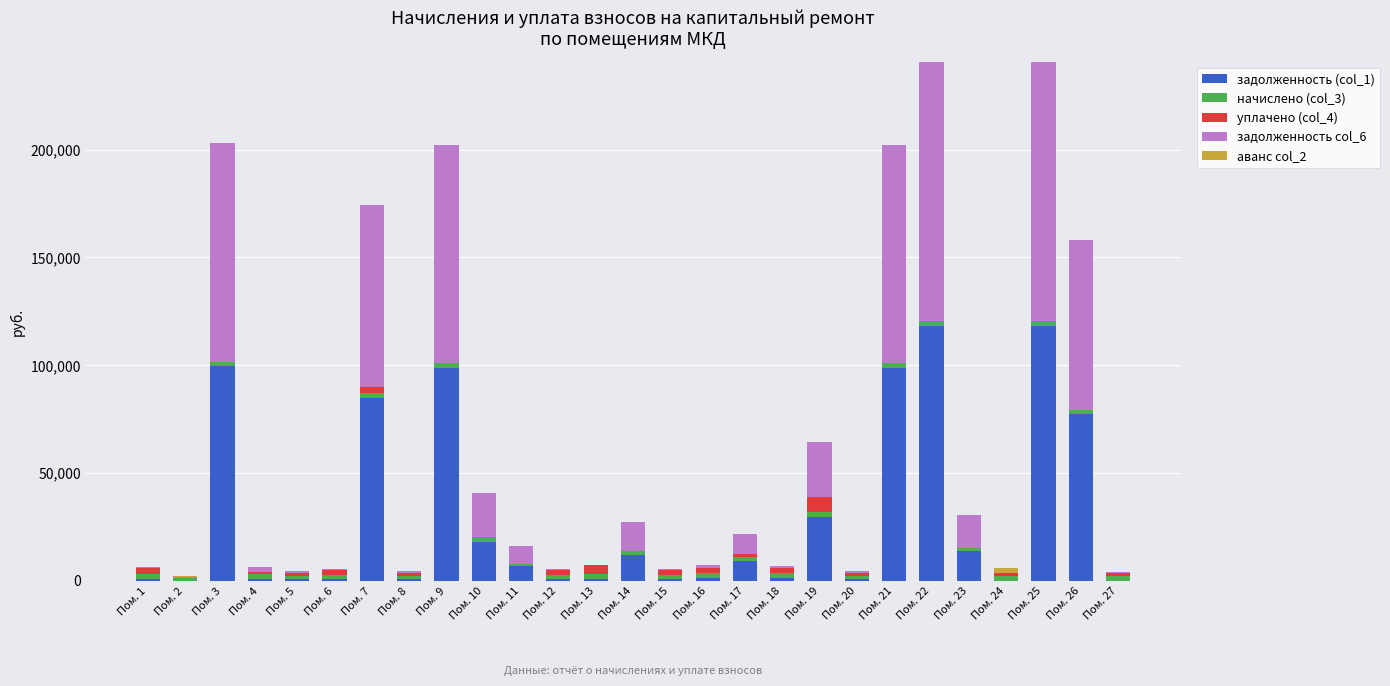

What is the sum of all задолженность (col_1) values?

792066.5